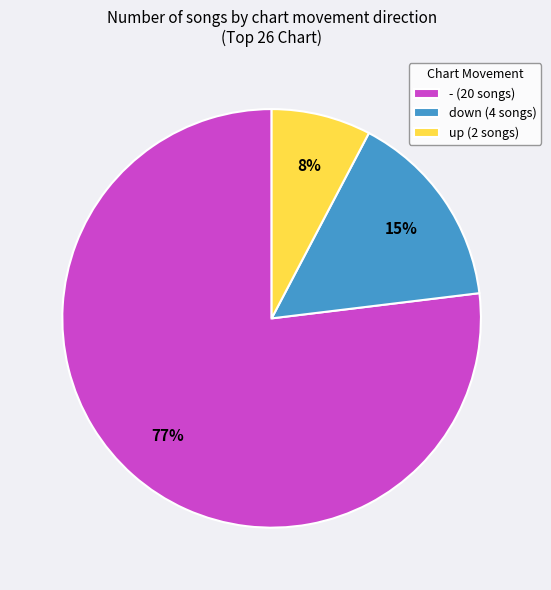

To the nearest percent, what percentage of the pie is -?

77%